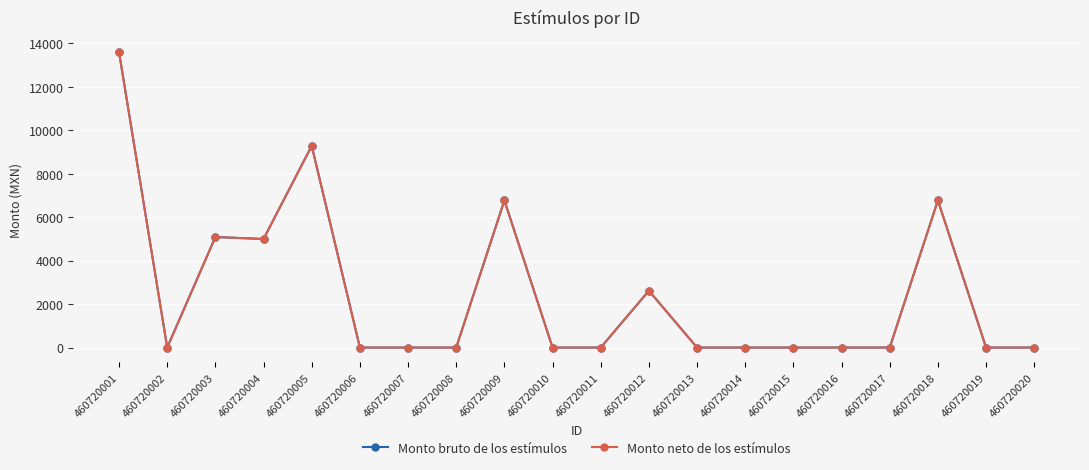

Does the chart have visible grid lines?

Yes